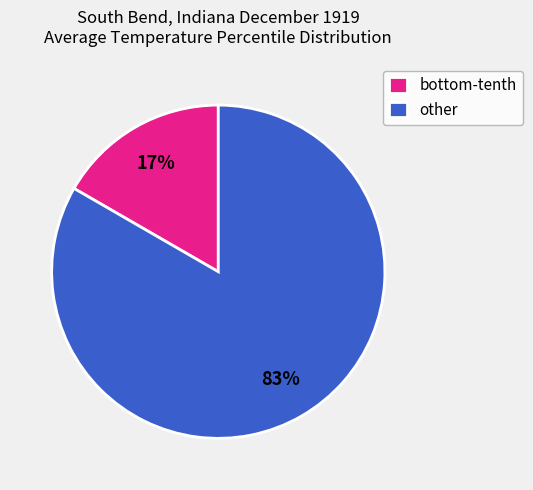

To the nearest percent, what portion does other represent?

83%